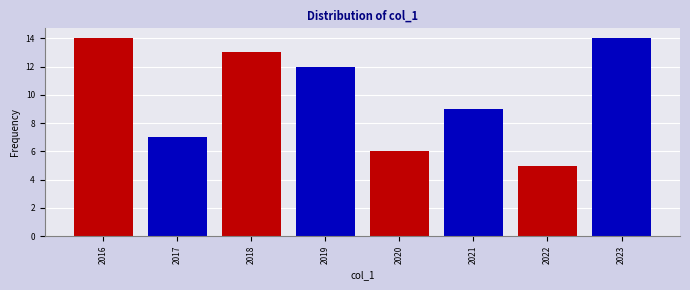

Reading left to right, list every bar in this chart as the range it spans on the x-axis followed by its height. The values are not printed on the chart, so give them approximately, as read against the axis.

2015.5 to 2016.5: 14
2016.5 to 2017.5: 7
2017.5 to 2018.5: 13
2018.5 to 2019.5: 12
2019.5 to 2020.5: 6
2020.5 to 2021.5: 9
2021.5 to 2022.5: 5
2022.5 to 2023.5: 14